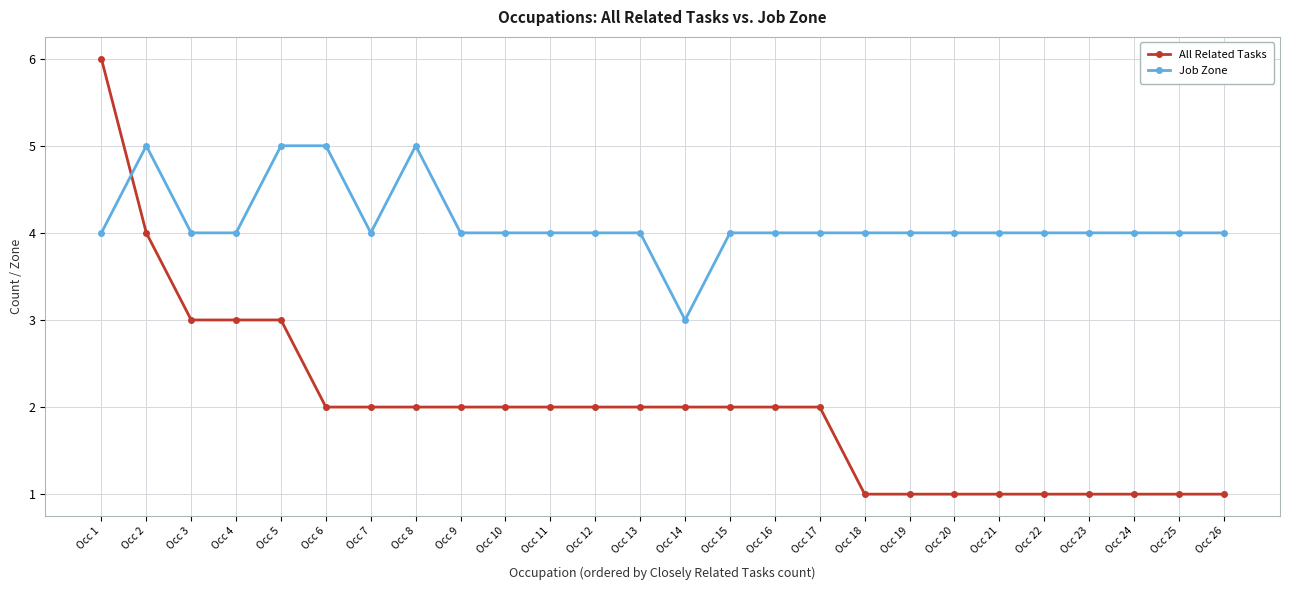

How many data points does each series have?

26